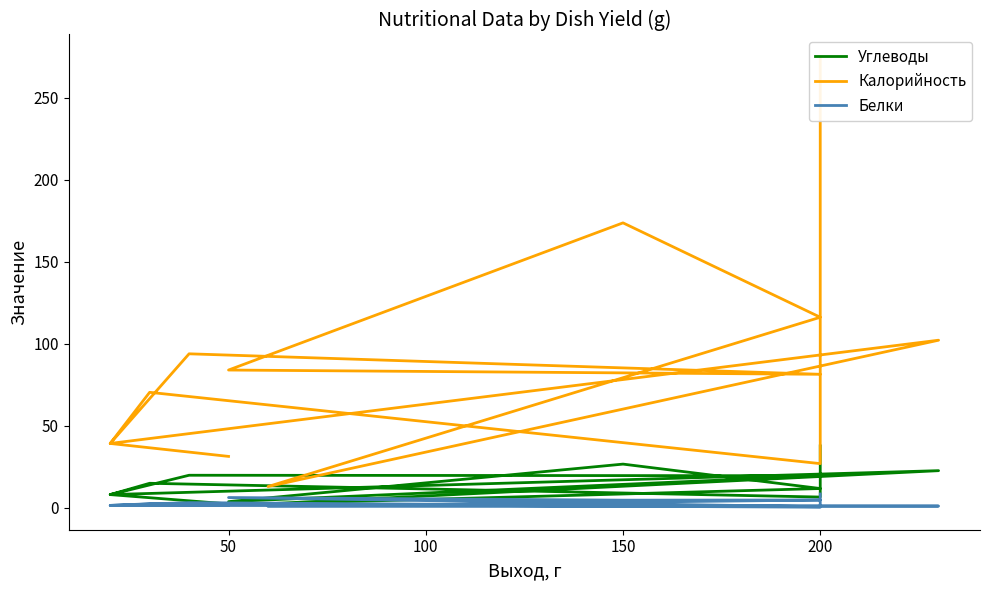

What is the maximum value for Белки?

8.3